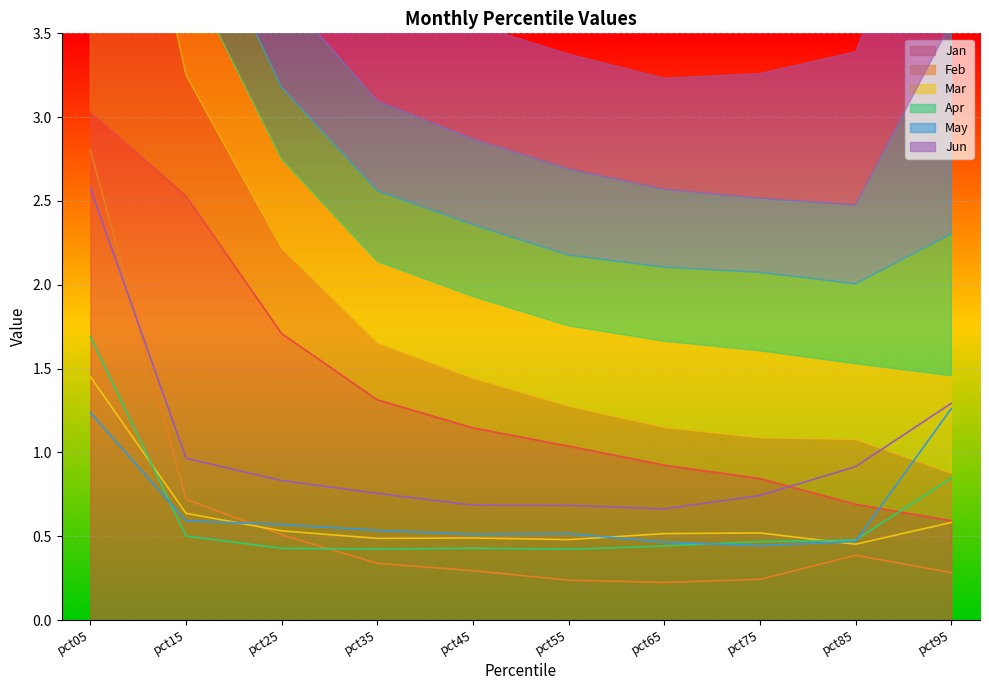

How many lines are shown in the chart?

6